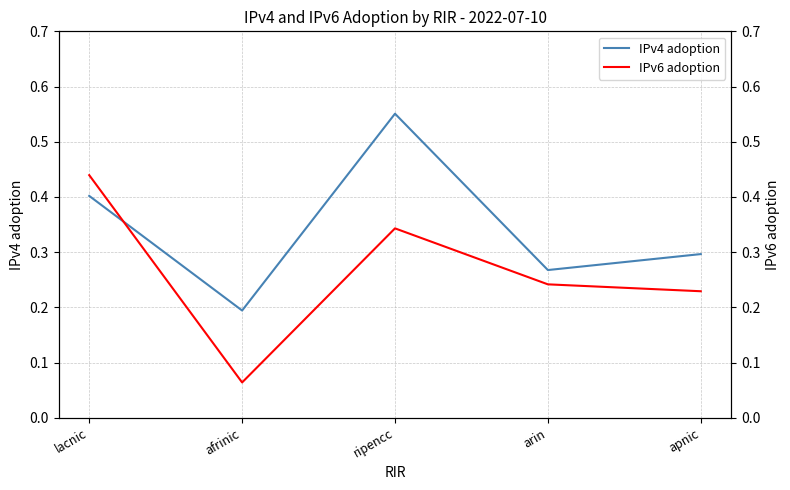

How many interior local peaks does the IPv4 adoption series have?

1